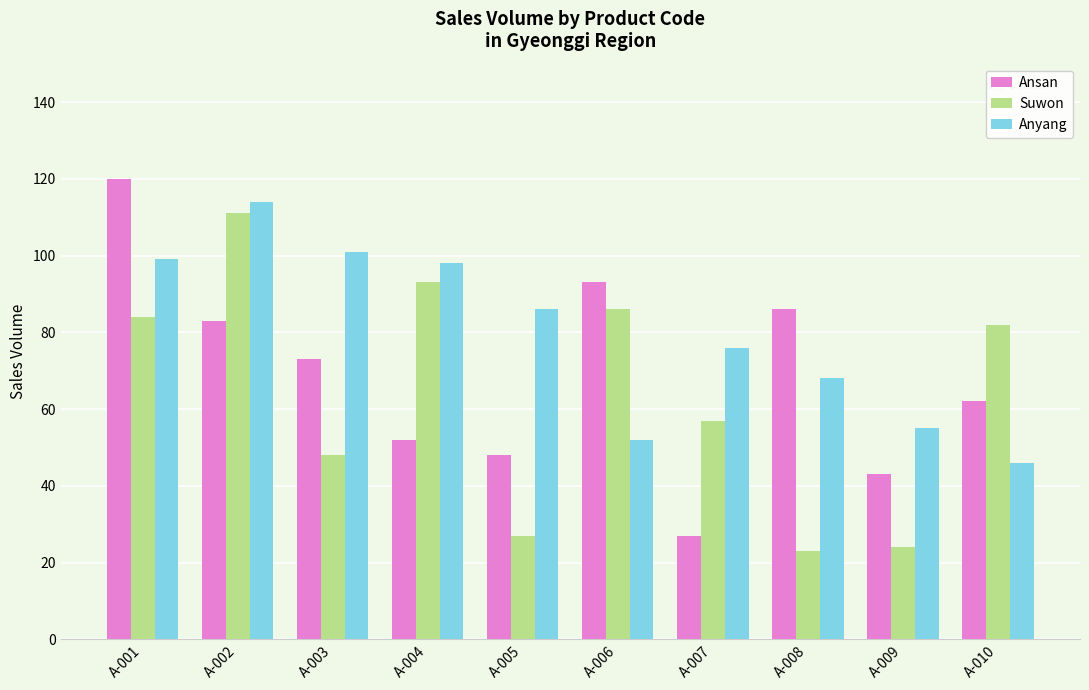

Reading left to right, what are all the values shown in this chart?

Ansan: A-001=120	A-002=83	A-003=73	A-004=52	A-005=48	A-006=93	A-007=27	A-008=86	A-009=43	A-010=62
Suwon: A-001=84	A-002=111	A-003=48	A-004=93	A-005=27	A-006=86	A-007=57	A-008=23	A-009=24	A-010=82
Anyang: A-001=99	A-002=114	A-003=101	A-004=98	A-005=86	A-006=52	A-007=76	A-008=68	A-009=55	A-010=46